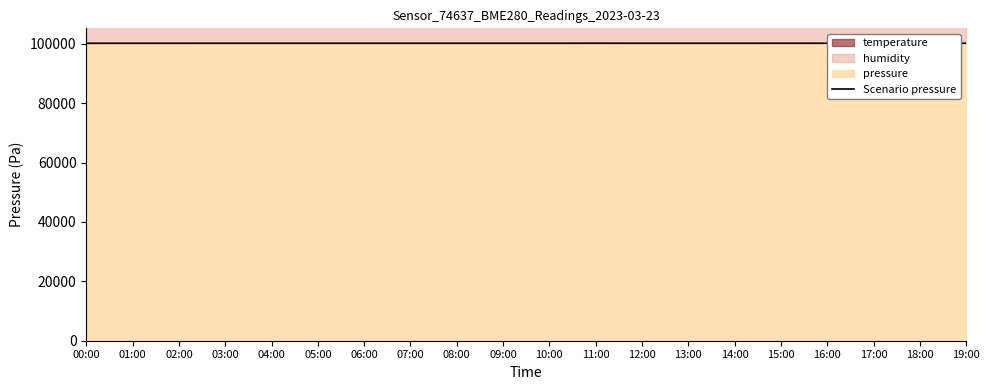

Which has a higher value, 03:00 or 08:00?

03:00